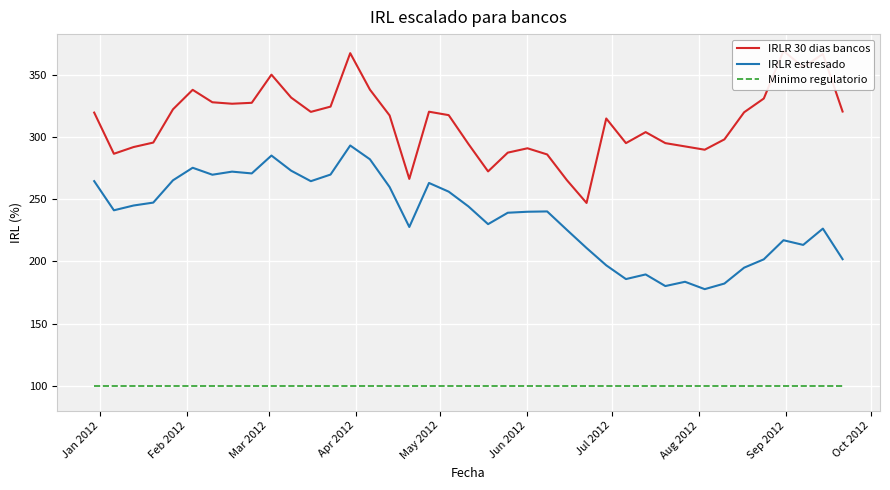

True or false: IRLR estresado has more than 1 points higher than both neighbors.

True